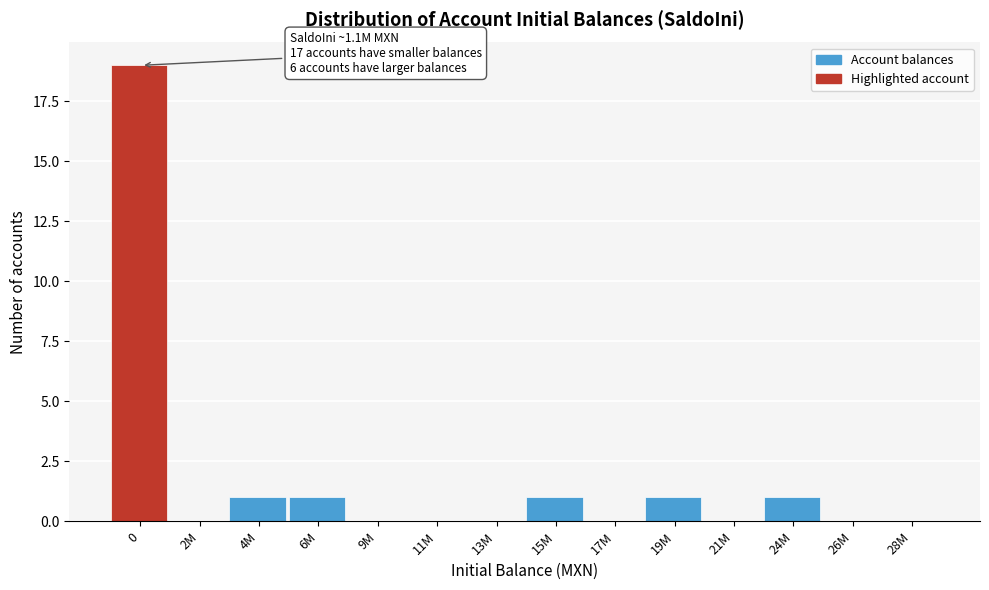

Reading left to right, what are all the values shown in this chart?

0=19	2M=0	4M=1	6M=1	9M=0	11M=0	13M=0	15M=1	17M=0	19M=1	21M=0	24M=1	26M=0	28M=0